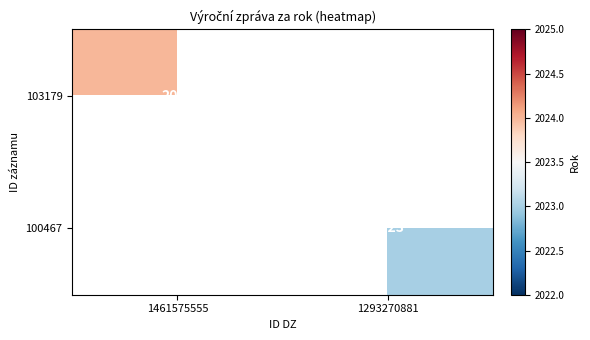

The value of 100467 at 1293270881 is 2023. True or false?

True